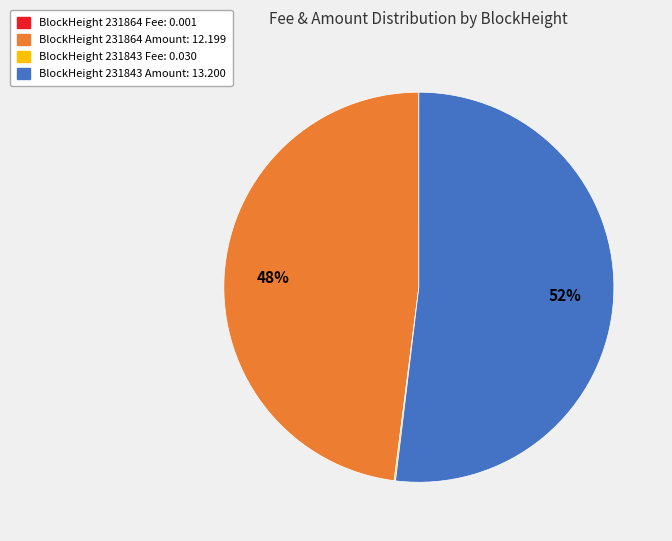

To the nearest percent, what is the average slice percentage?

25%